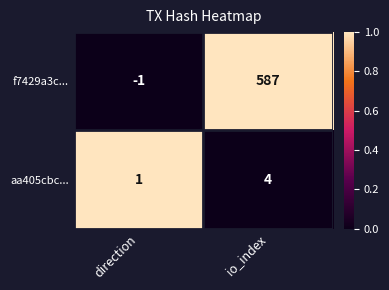

Which series has the largest total across all categories?

f7429a3c...